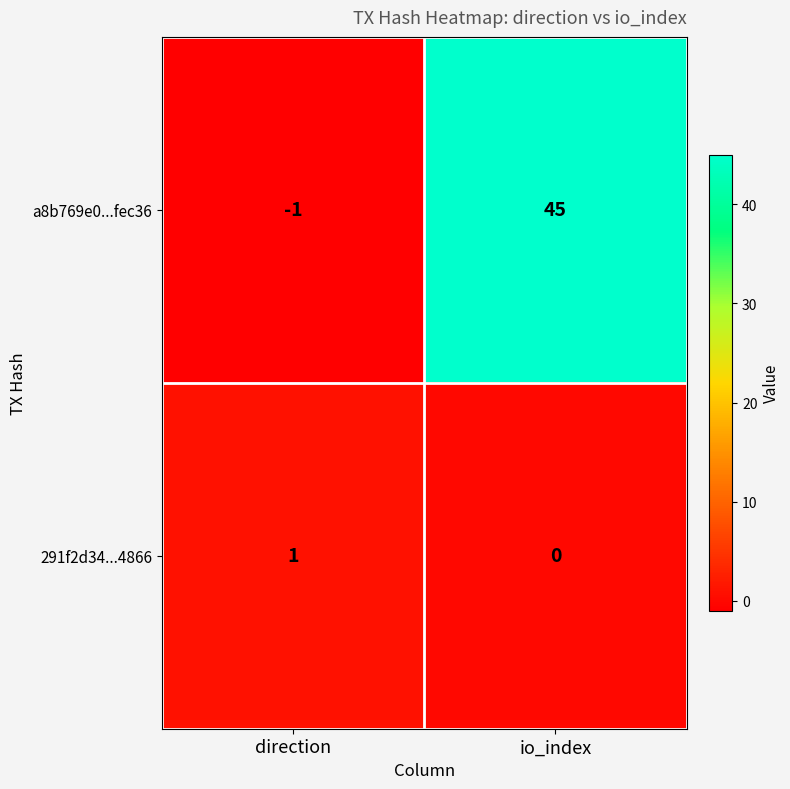

How many distinct data groups are displayed?

2